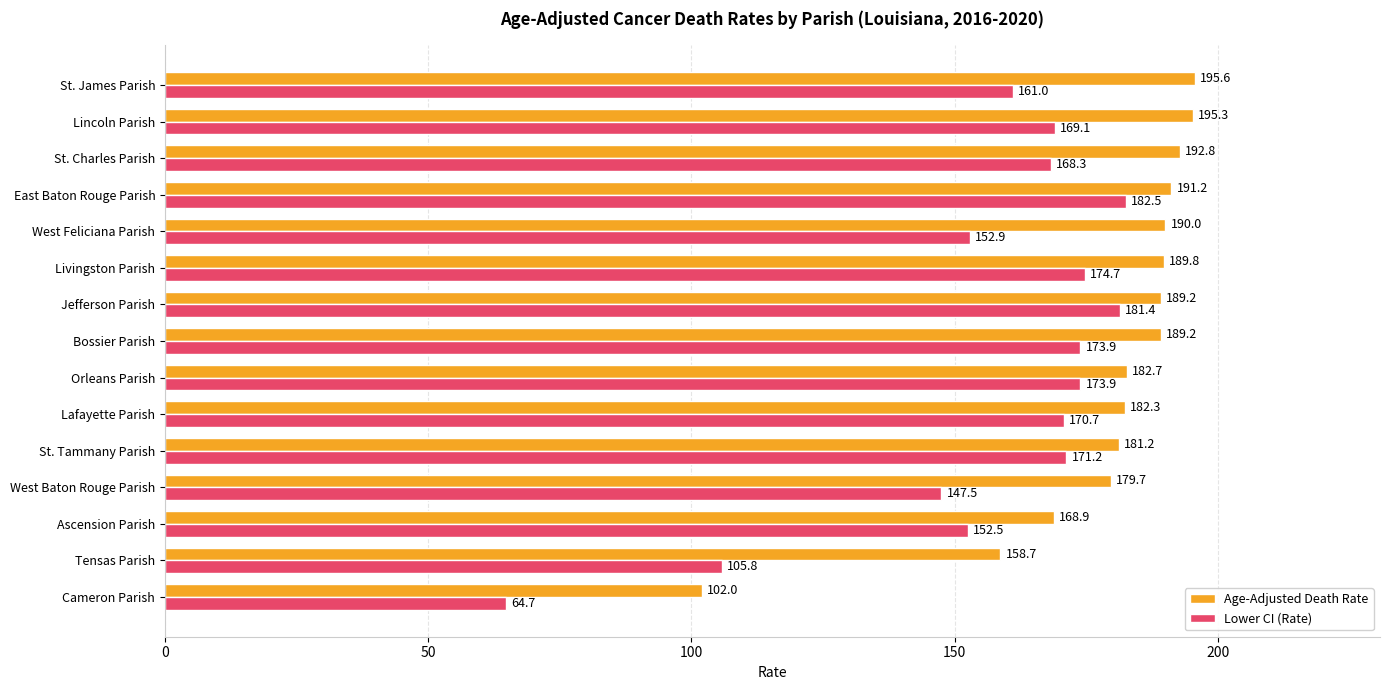

Where is Age-Adjusted Death Rate nearest to the value 148?

Tensas Parish